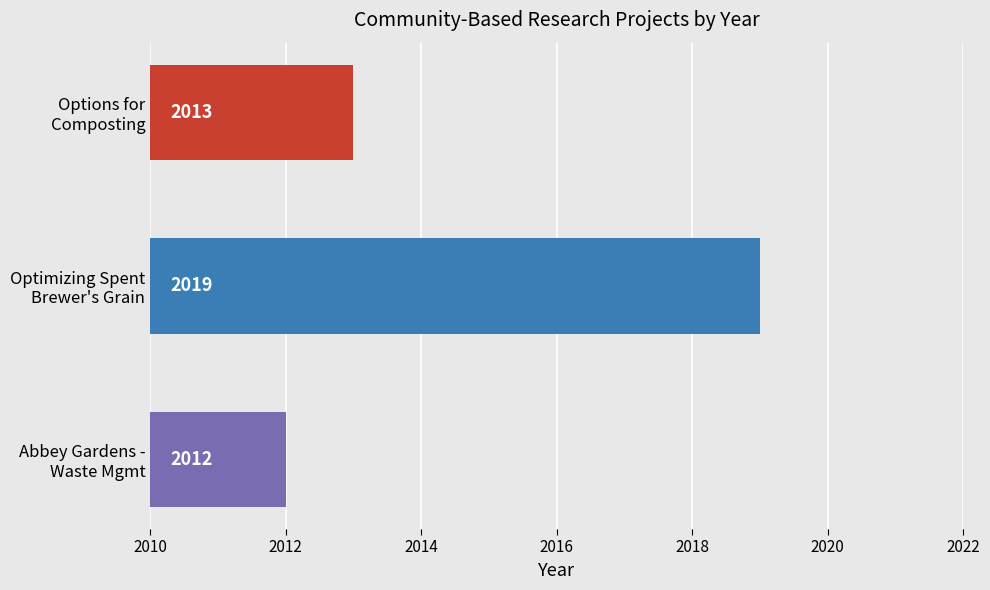

What is the maximum value shown in the chart?

2019